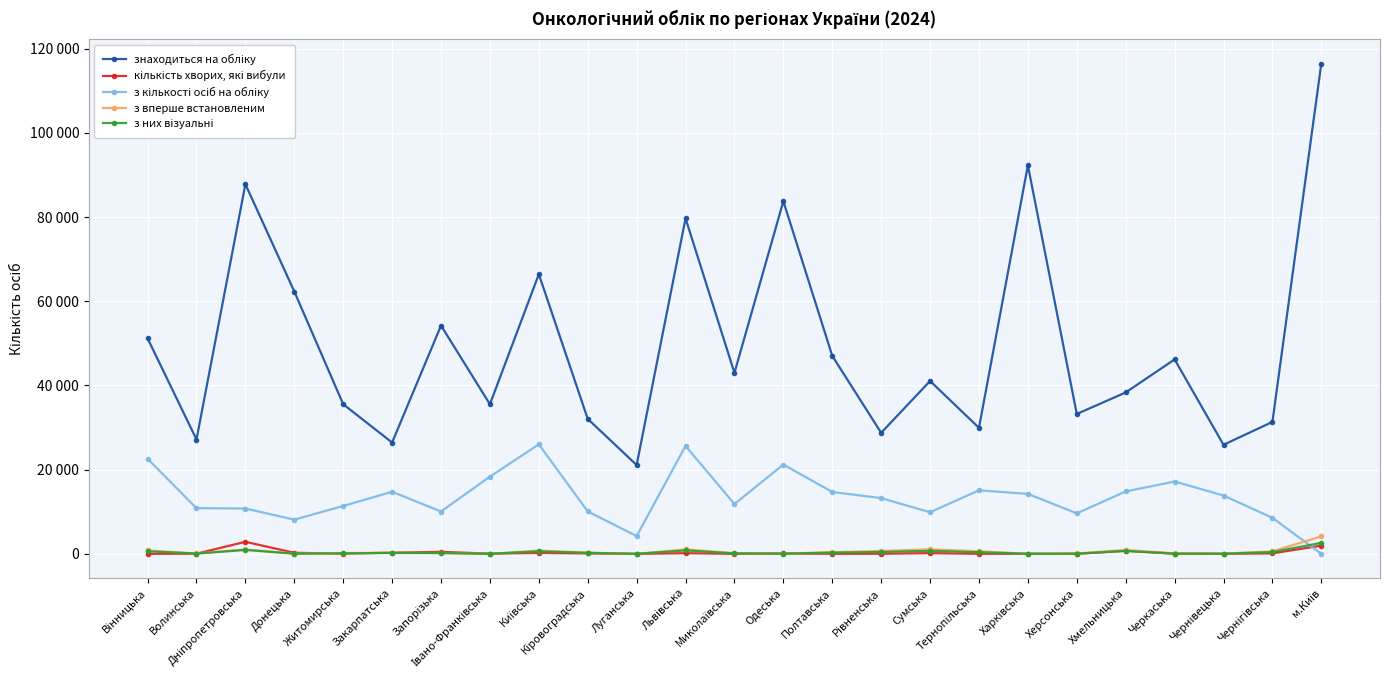

List the labels in order of з вперше встановленим value, smallest first.

Луганська, Івано-Франківська, Харківська, Донецька, Чернівецька, Одеська, Херсонська, Волинська, Черкаська, Миколаївська, Житомирська, Запорізька, Закарпатська, Кіровоградська, Полтавська, Чернігівська, Тернопільська, Рівненська, Київська, Вінницька, Хмельницька, Дніпропетровська, Львівська, Сумська, м.Київ